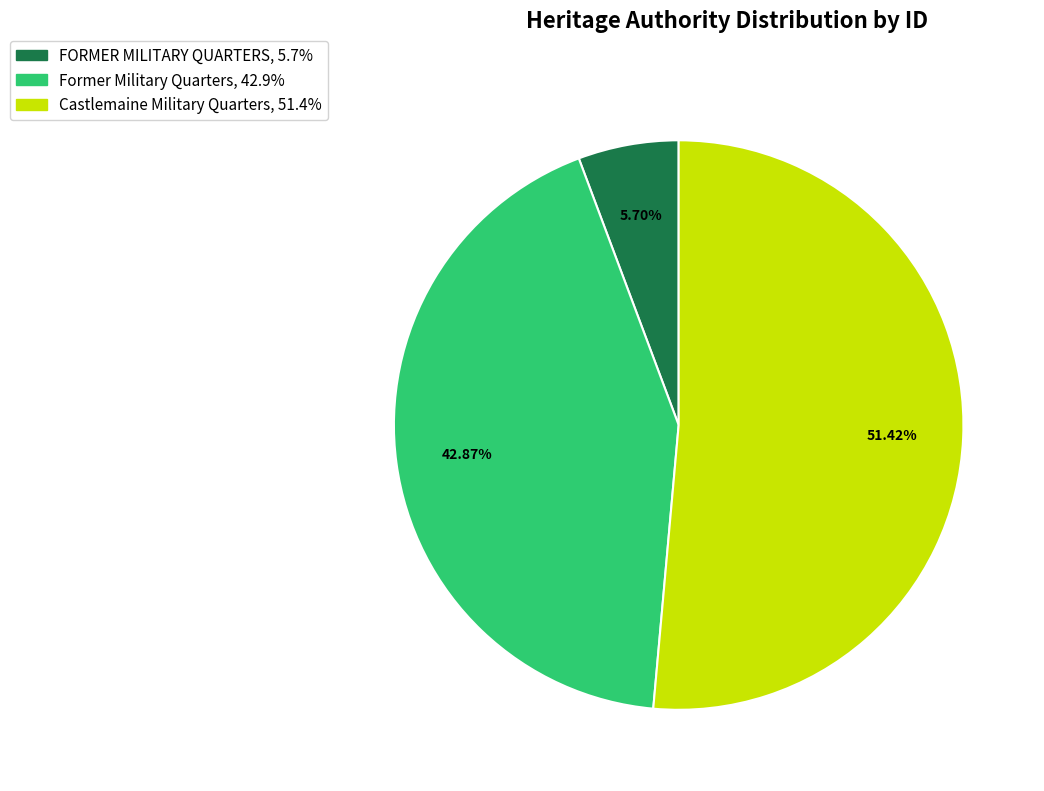

Is there any slice that represents more than half of the pie?

Yes